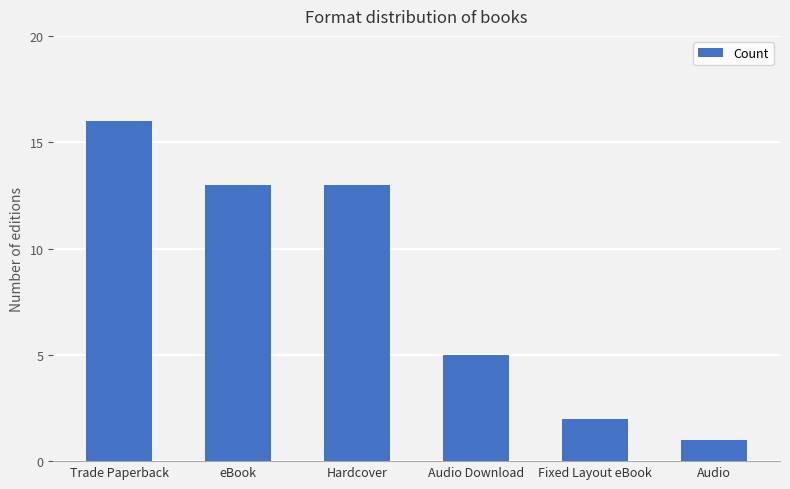

Reading left to right, list all the values displayed in this chart.

16	13	13	5	2	1